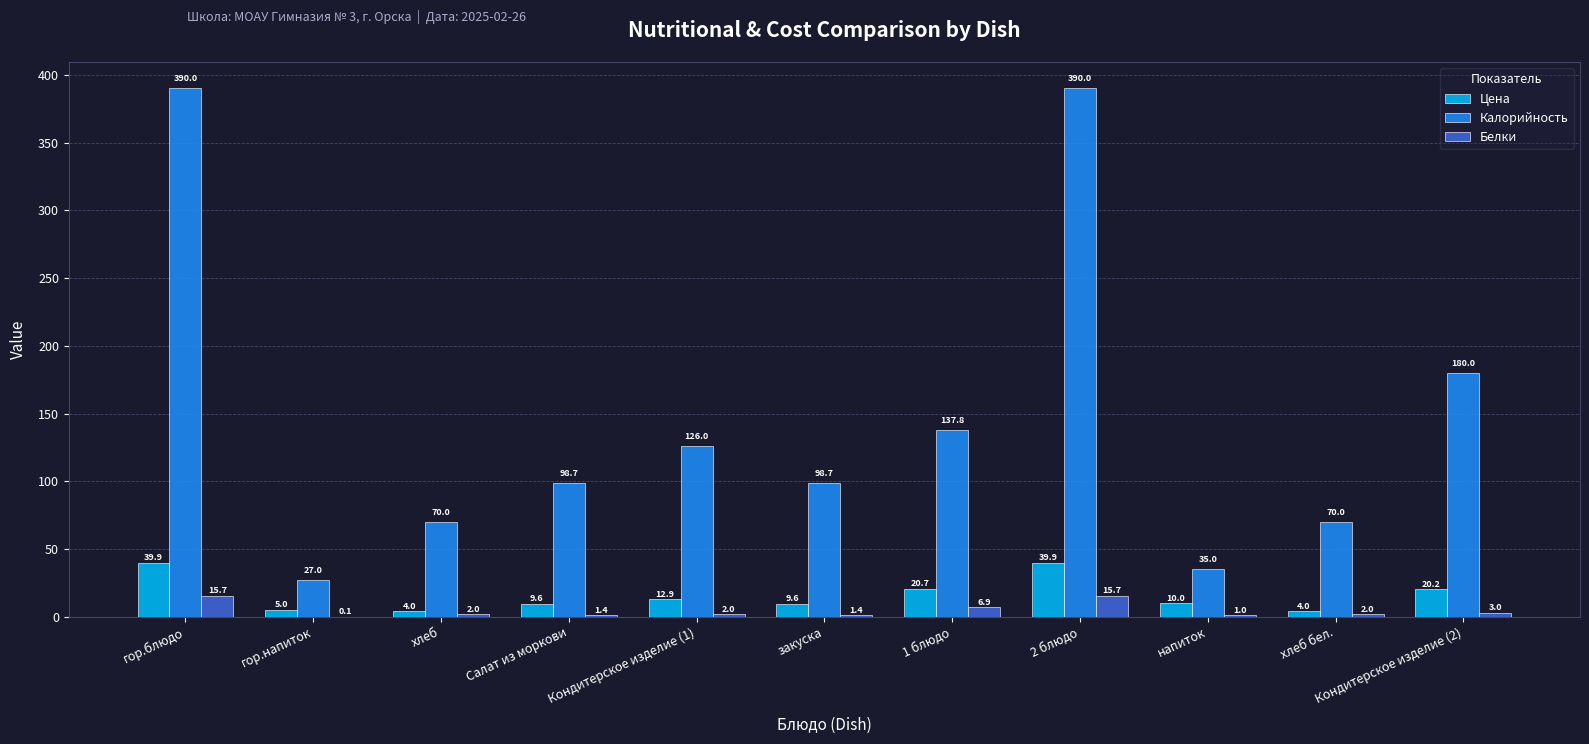

What is the total value across all series at 2 блюдо?

445.6